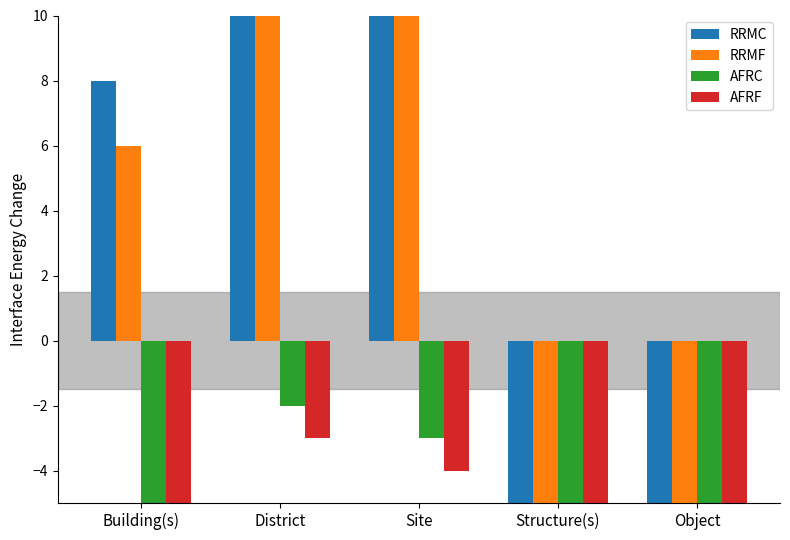

The value of AFRF at Site is -4. True or false?

True